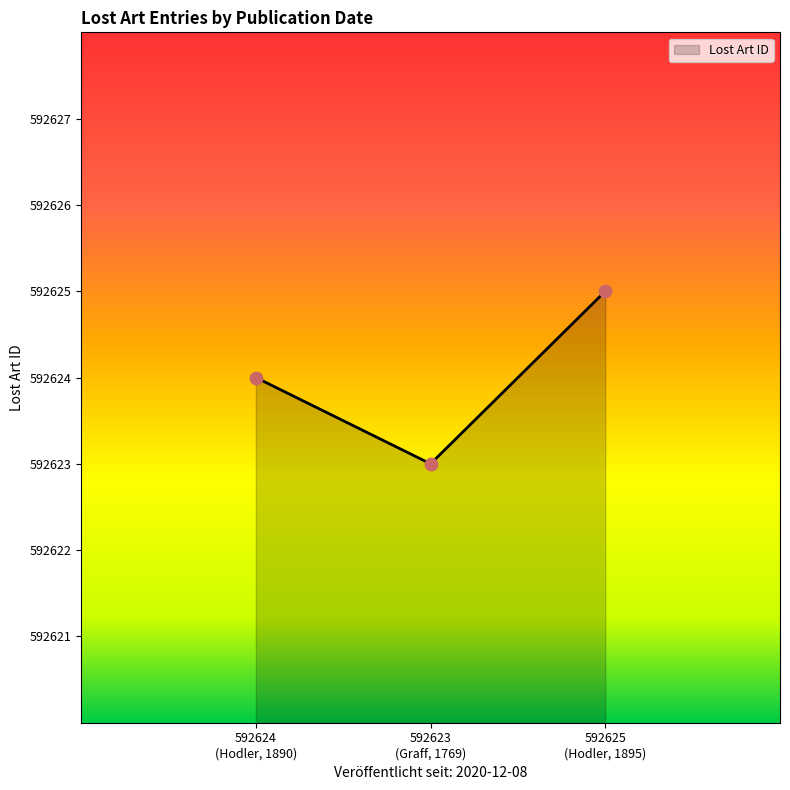

What is the minimum value shown in the chart?

592623